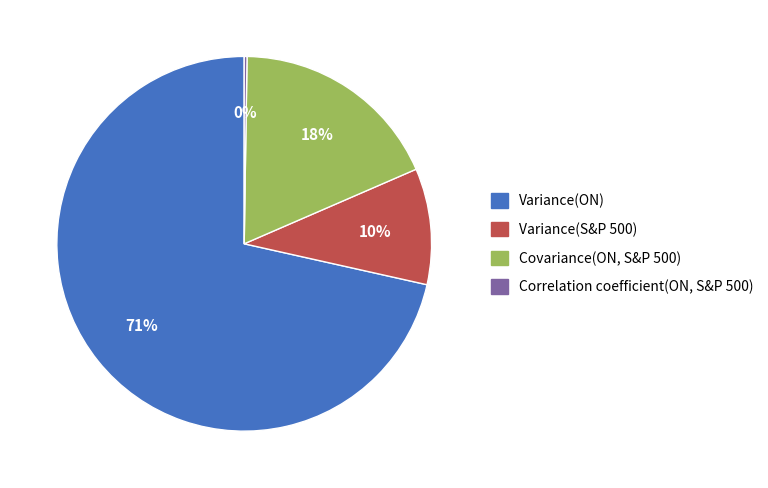

Do Variance(S&P 500) and Variance(ON) together represent more than half of the pie?

Yes